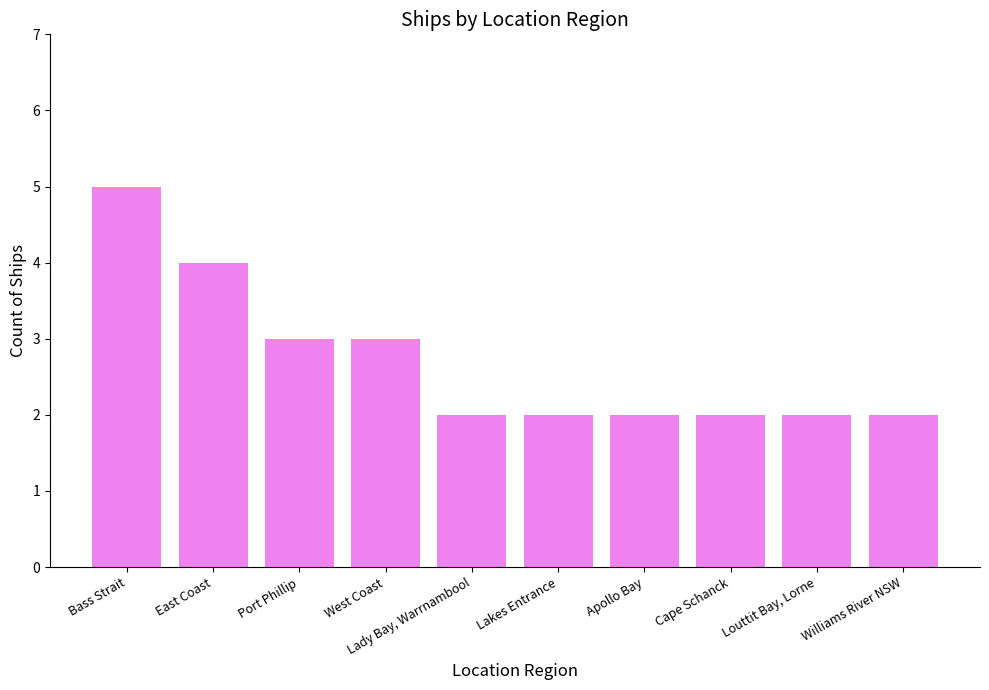

What value does the data have at Bass Strait?

5